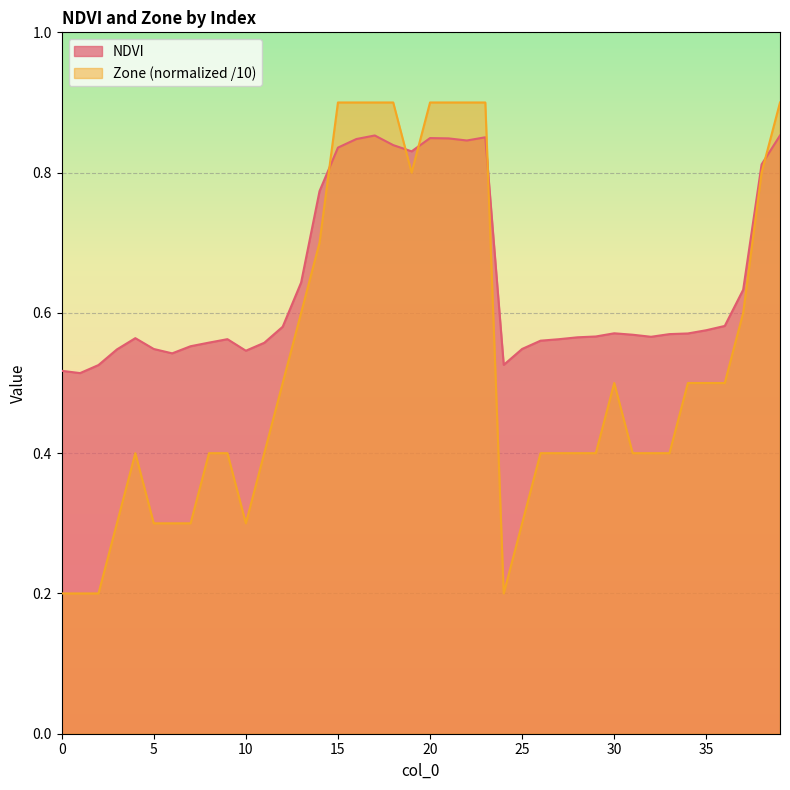

After their last crossing, which series has the higher values: Zone or NDVI?

Zone